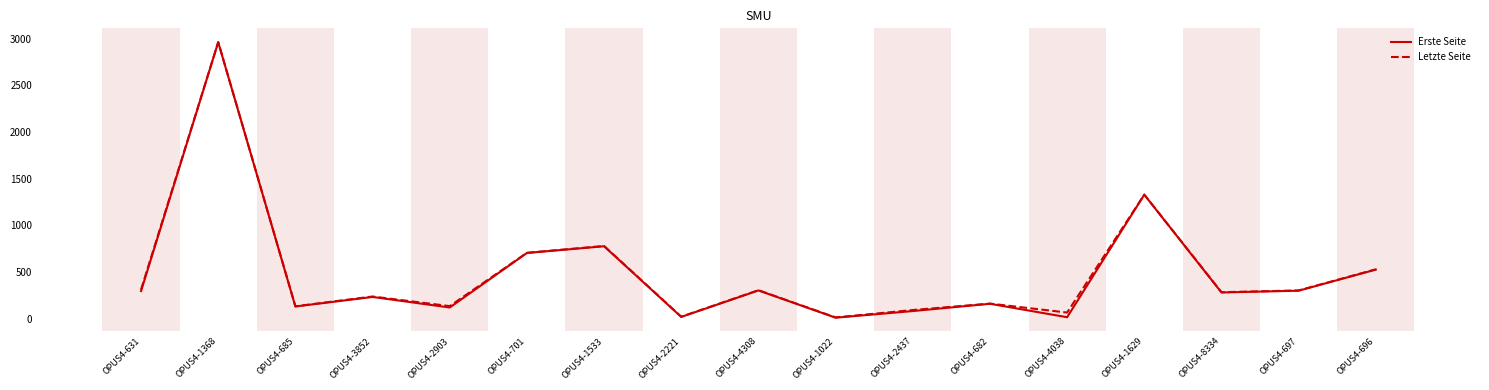

Which series changed the most between OPUS4-685 and OPUS4-8334?

Letzte Seite